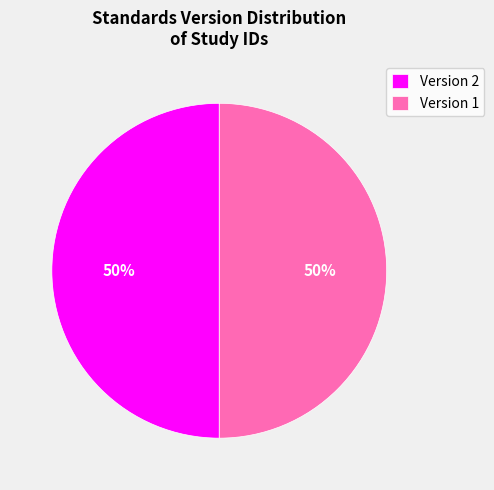

Combined, do Version 2 and Version 1 account for over 50%?

Yes